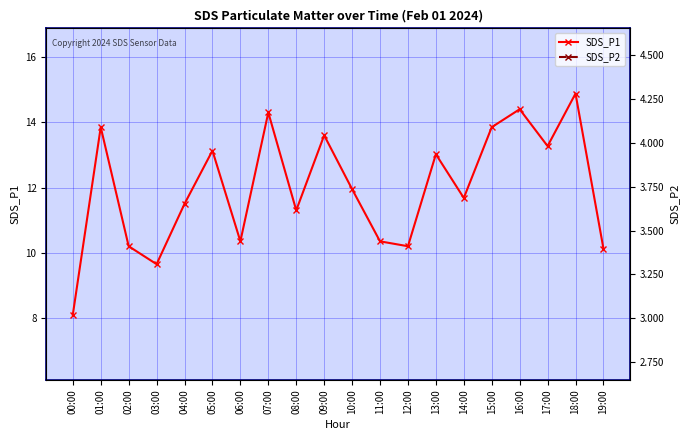

What is the total value across all series at 15:00?

17.8